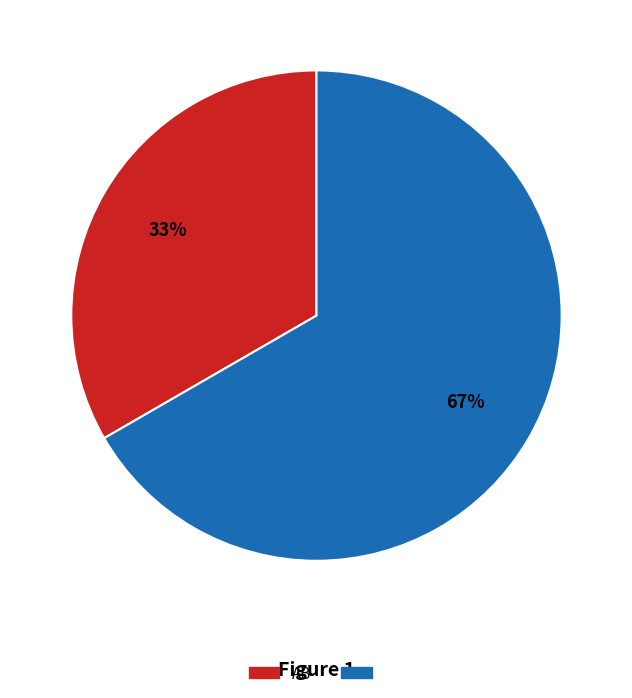

To the nearest percent, what is the average slice percentage?

50%